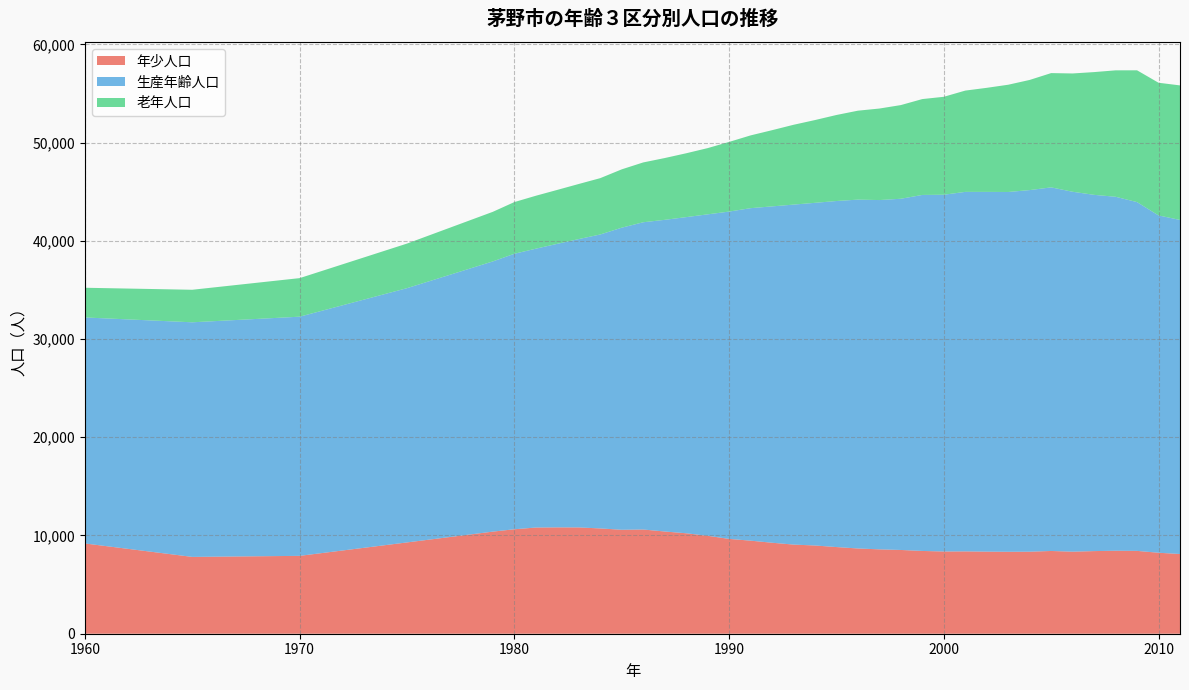

Reading right to left, transcribe all the data shown in this chart.

総数: 2011=56121	2010=56391	2009=57382	2008=57379	2007=57201	2006=57061	2005=57099	2004=56557	2003=56069	2002=55754	2001=55472	2000=54841	1999=54428	1998=53817	1997=53464	1996=53246	1995=52807	1994=52292	1993=51809	1992=51259	1991=50729	1990=50064	1989=49434	1988=48909	1987=48423	1986=47977	1985=47273	1984=46378	1983=45785	1982=45182	1981=44585	1980=43942	1979=42952	1975=39717	1970=36200	1965=35015	1960=35220
年少人口: 2011=8115	2010=8244	2009=8433	2008=8449	2007=8412	2006=8353	2005=8424	2004=8351	2003=8343	2002=8357	2001=8382	2000=8371	1999=8427	1998=8527	1997=8589	1996=8679	1995=8823	1994=8982	1993=9075	1992=9263	1991=9474	1990=9654	1989=9970	1988=10227	1987=10407	1986=10610	1985=10583	1984=10719	1983=10822	1982=10827	1981=10810	1980=10635	1979=10395	1975=9294	1970=7927	1965=7821	1960=9189
生産年齢人口: 2011=34009	2010=34337	2009=35505	2008=36033	2007=36265	2006=36639	2005=37015	2004=36811	2003=36626	2002=36622	2001=36598	2000=36317	1999=36241	1998=35753	1997=35558	1996=35512	1995=35227	1994=34883	1993=34609	1992=34239	1991=33847	1990=33320	1989=32722	1988=32182	1987=31726	1986=31277	1985=30751	1984=29923	1983=29353	1982=28864	1981=28387	1980=28044	1979=27507	1975=25884	1970=24347	1965=23882	1960=23007
老年人口: 2011=13696	2010=13509	2009=13418	2008=12871	2007=12498	2006=12043	2005=11634	2004=11214	2003=10919	2002=10594	2001=10311	2000=9972	1999=9760	1998=9537	1997=9317	1996=9055	1995=8757	1994=8427	1993=8125	1992=7757	1991=7408	1990=7090	1989=6742	1988=6500	1987=6290	1986=6090	1985=5939	1984=5736	1983=5610	1982=5491	1981=5388	1980=5263	1979=5050	1975=4539	1970=3926	1965=3312	1960=3024